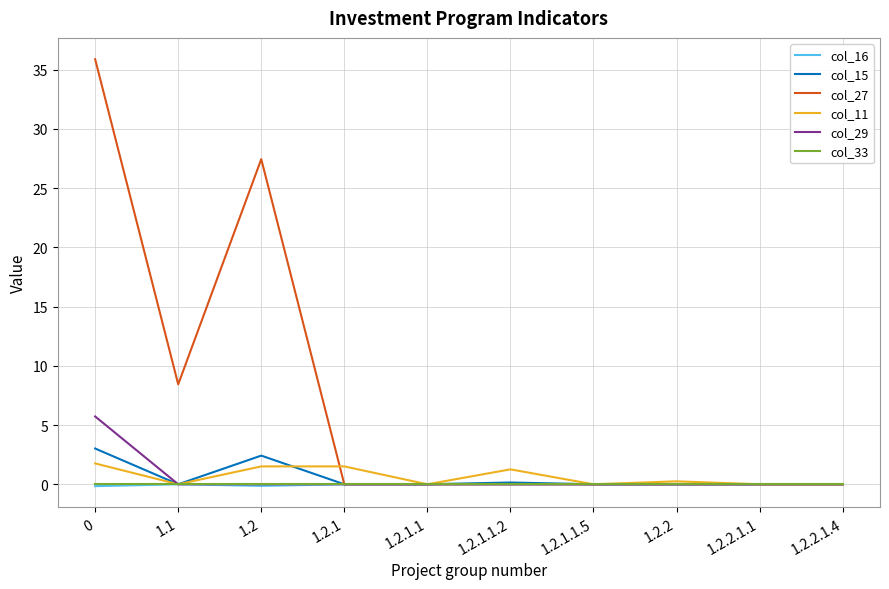

True or false: col_16 has a value of -0.1 at 1.2.

True